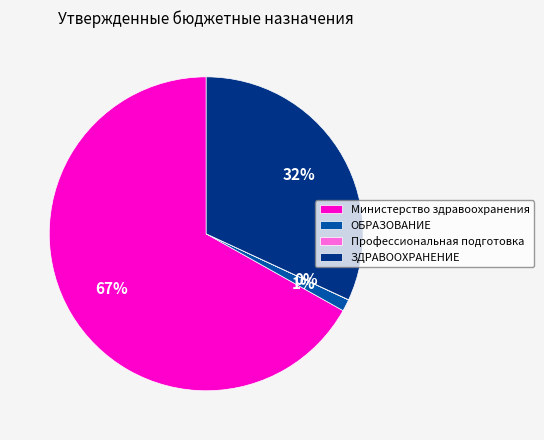

Do ЗДРАВООХРАНЕНИЕ and Министерство здравоохранения together represent more than half of the pie?

Yes